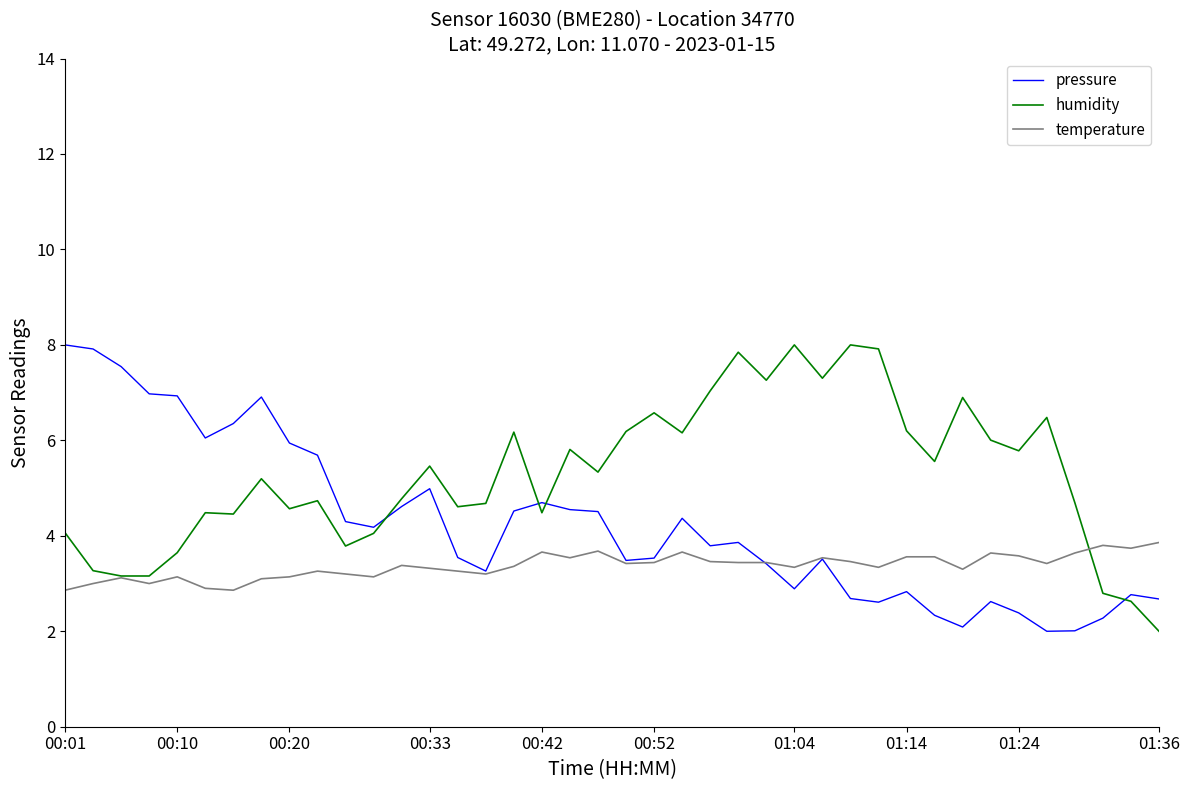

Rank the series by their average value, from highest to lowest.

humidity, pressure, temperature